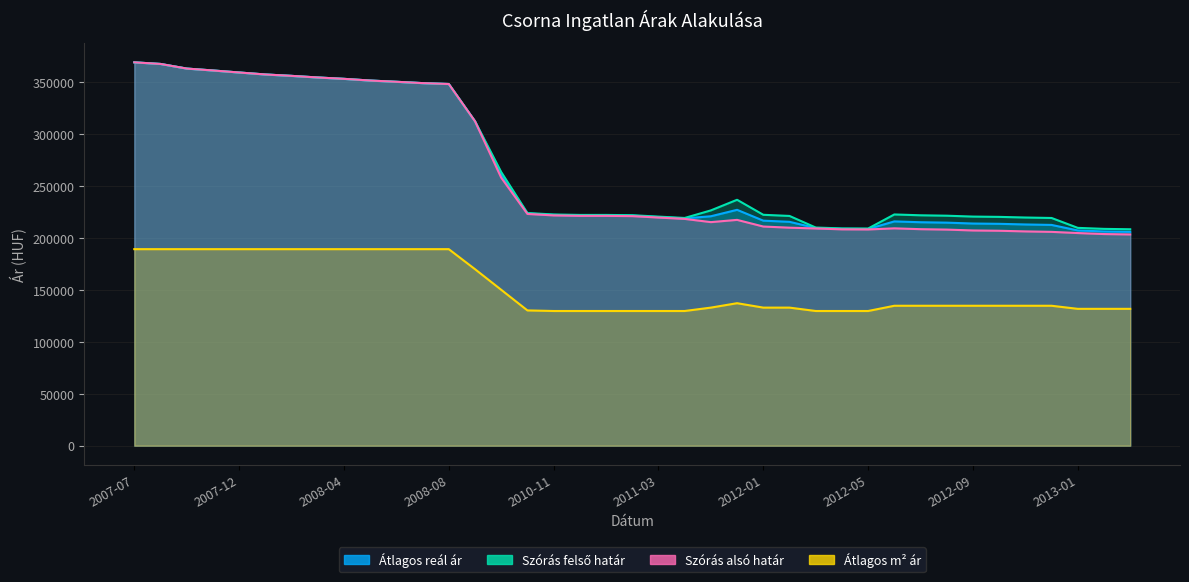

Reading left to right, transcribe all the data shown in this chart.

Atlagos real ar: 369195	367647	363198	361357	359421	357505	356166	354615	353297	351663	350474	349186	348333	312453	260844	223644	222236	221795	221795	221543	220170	218876	220969	227159	216726	215617	209658	208818	208706	216015	215214	214815	213966	213685	213068	212621	207292	206323	205948
Szoras felso határ: 369195	367647	363198	361357	359421	357505	356166	354615	353297	351663	350474	349186	348333	312453	263557	224091	222683	222242	222242	221990	220617	219323	226620	236837	222377	221268	210105	209265	209153	222701	221900	221501	220652	220371	219754	219307	209785	208816	208441
Szoras also hatar: 369195	367647	363198	361357	359421	357505	356166	354615	353297	351663	350474	349186	348333	312453	258131	223197	221789	221348	221348	221096	219723	218429	215318	217481	211075	209966	209211	208371	208259	209329	208528	208129	207280	206999	206382	205935	204799	203830	203455
Atlagos negyzetmeter ar: 189285	189285	189285	189285	189285	189285	189285	189285	189285	189285	189285	189285	189285	169995	150142	130289	129727	129727	129727	129727	129727	129727	132985	137238	132985	132985	129727	129727	129727	134772	134772	134772	134772	134772	134772	134772	131807	131807	131807